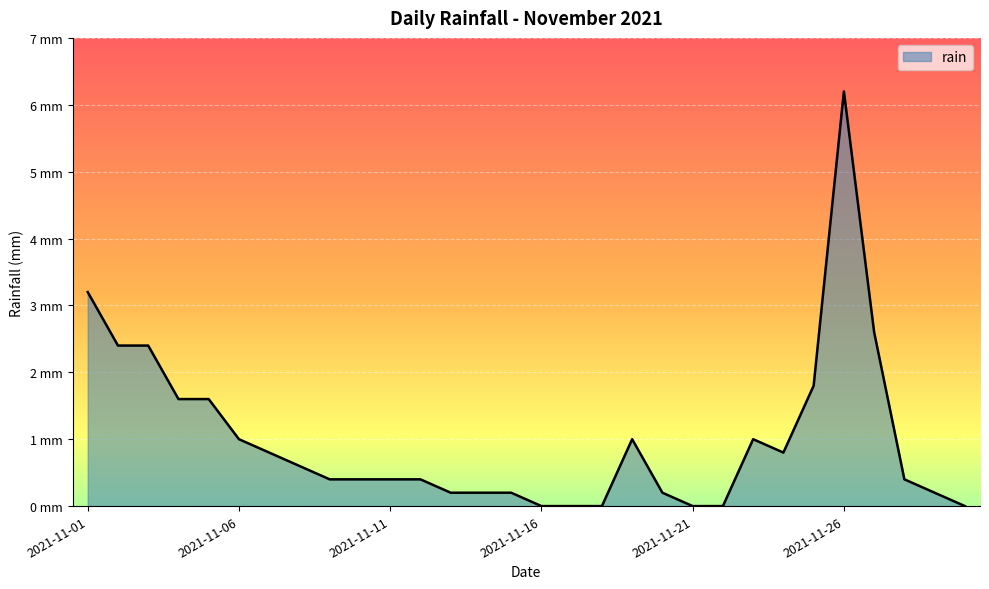

What is the sum of all values?

30.0